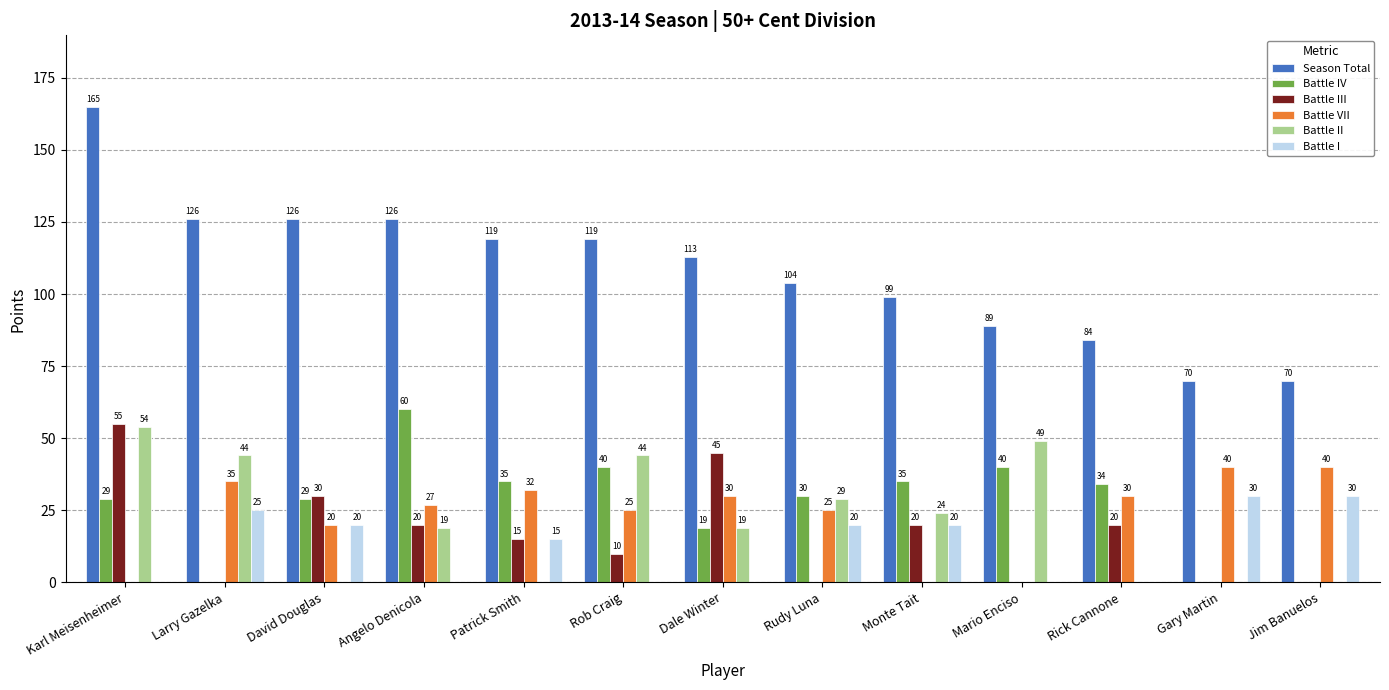

Are the bars horizontal?

No